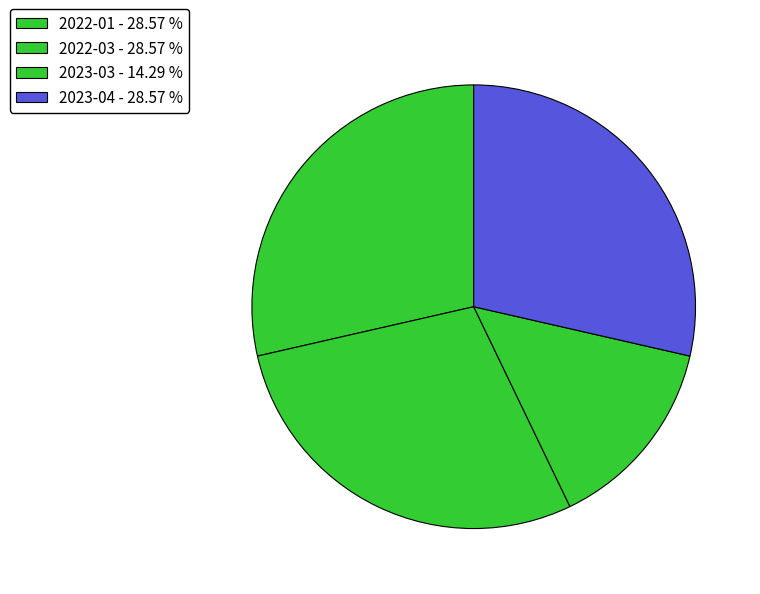

Does any single category account for the majority?

No